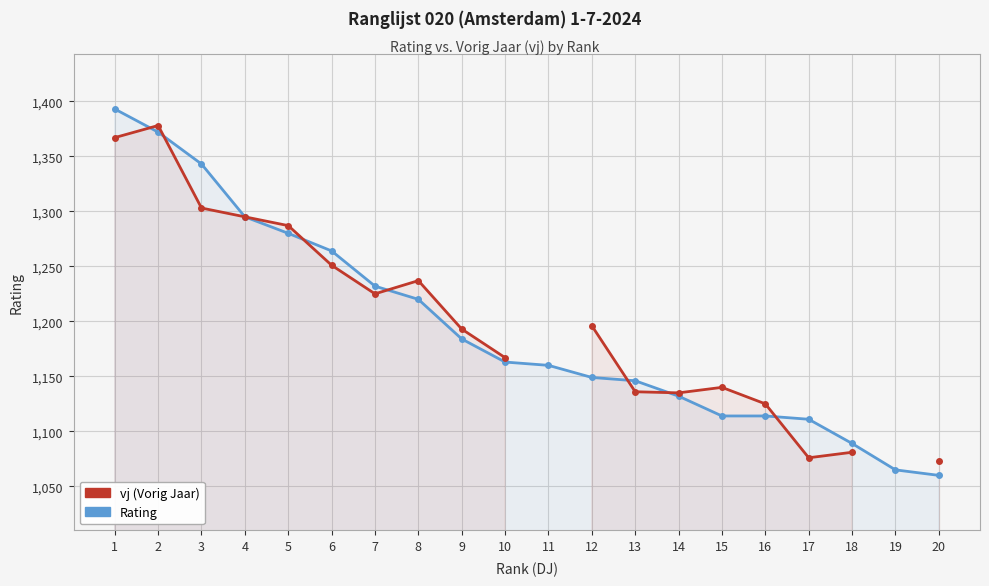

Which series changed the most between 1 and 14?

Rating